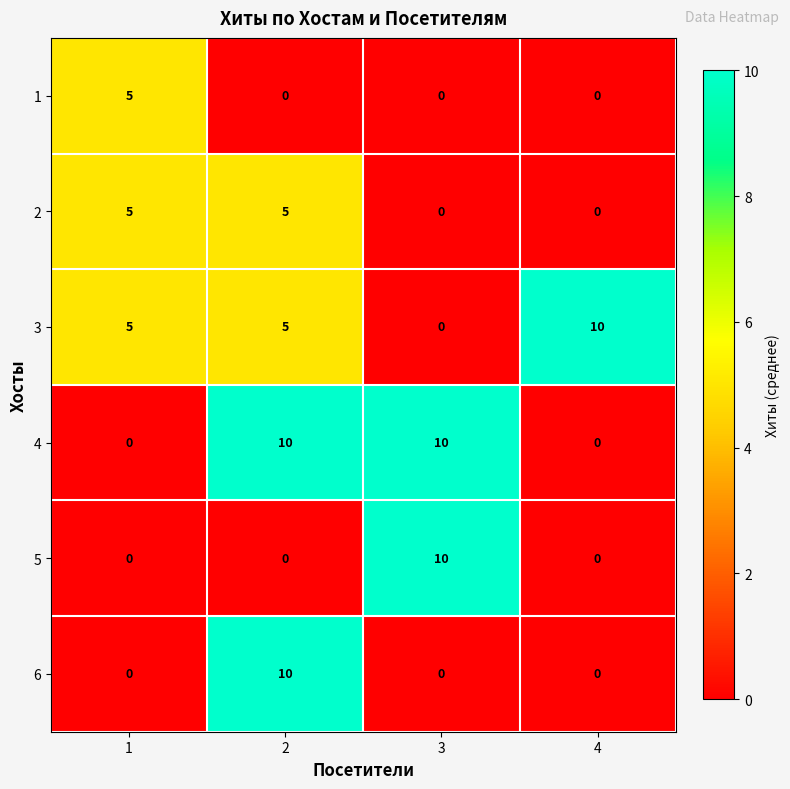

At how many categories does at least one series exceed 6?

3